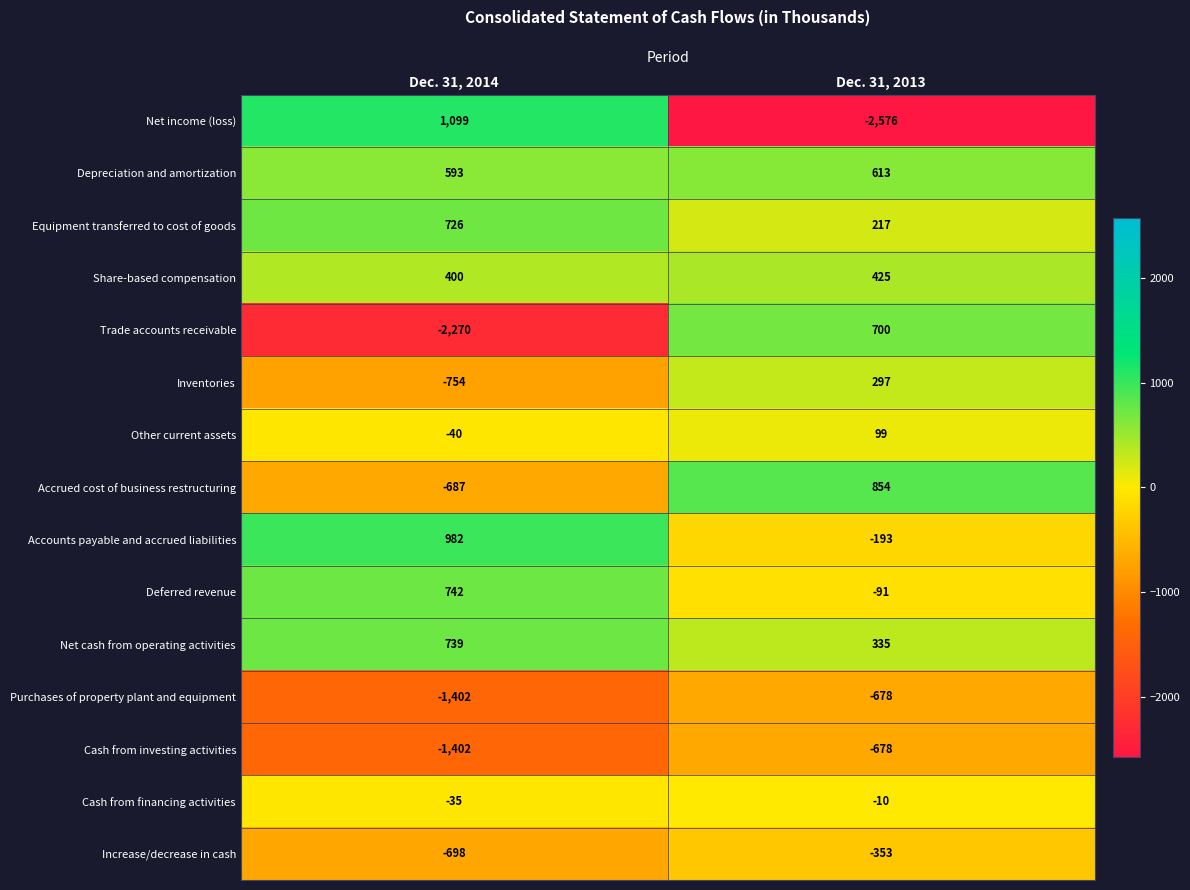

What is the difference between the maximum and minimum values in the Accounts payable and accrued liabilities series?

1175